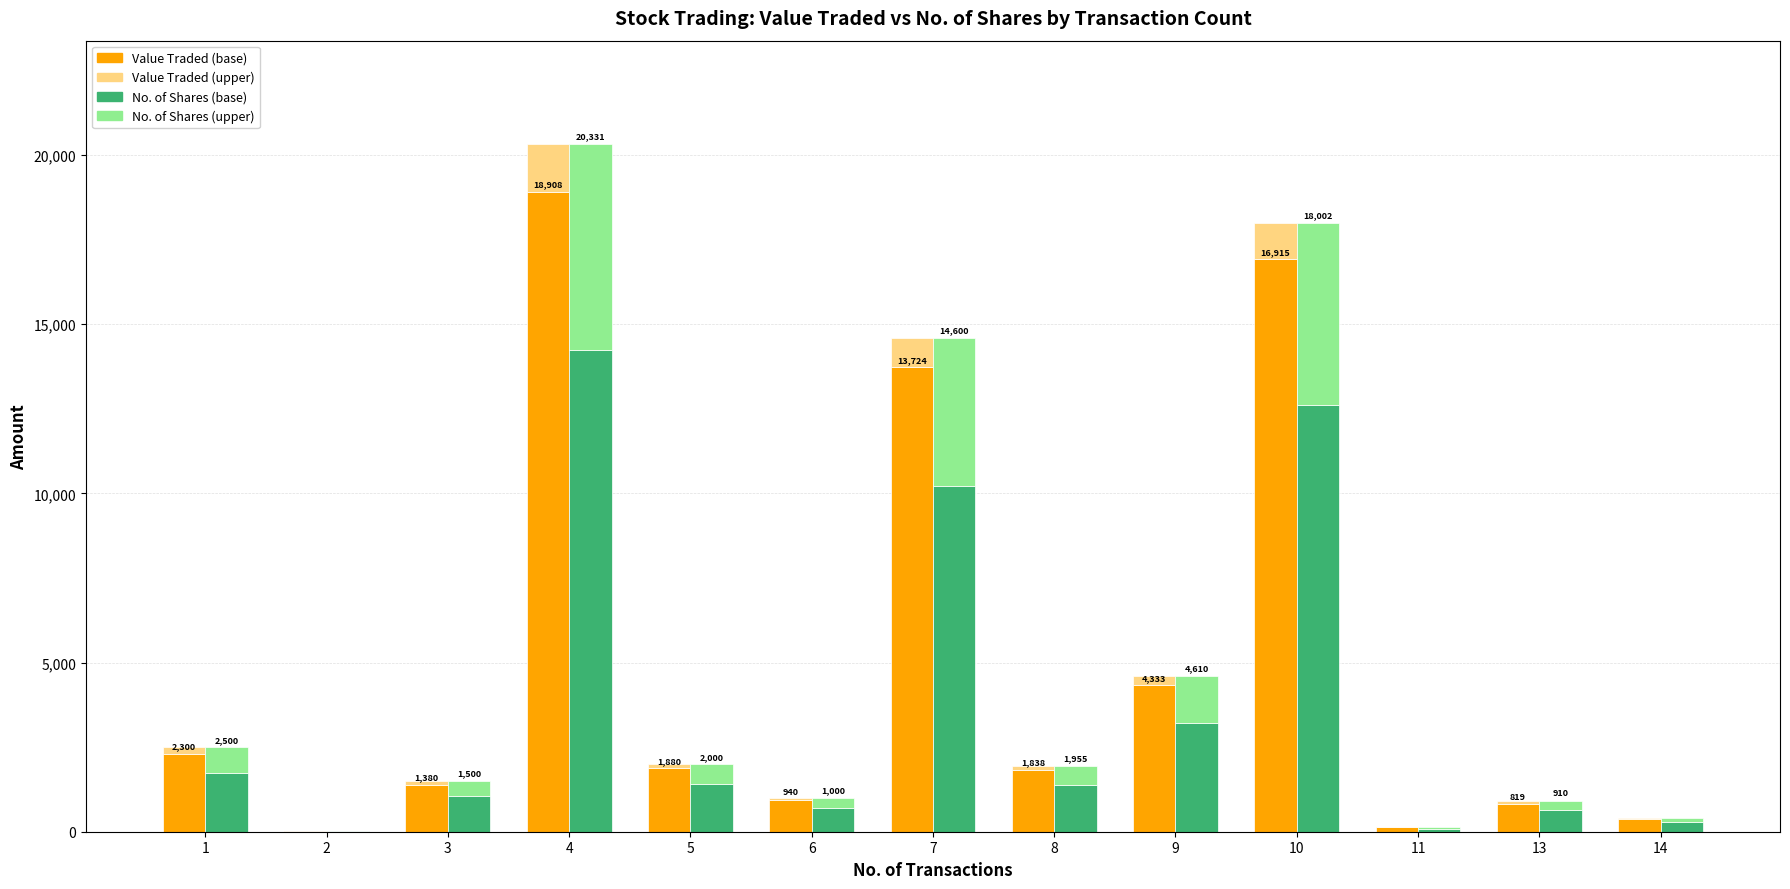

What is the highest value of the Value Traded (base) series?

18908.0